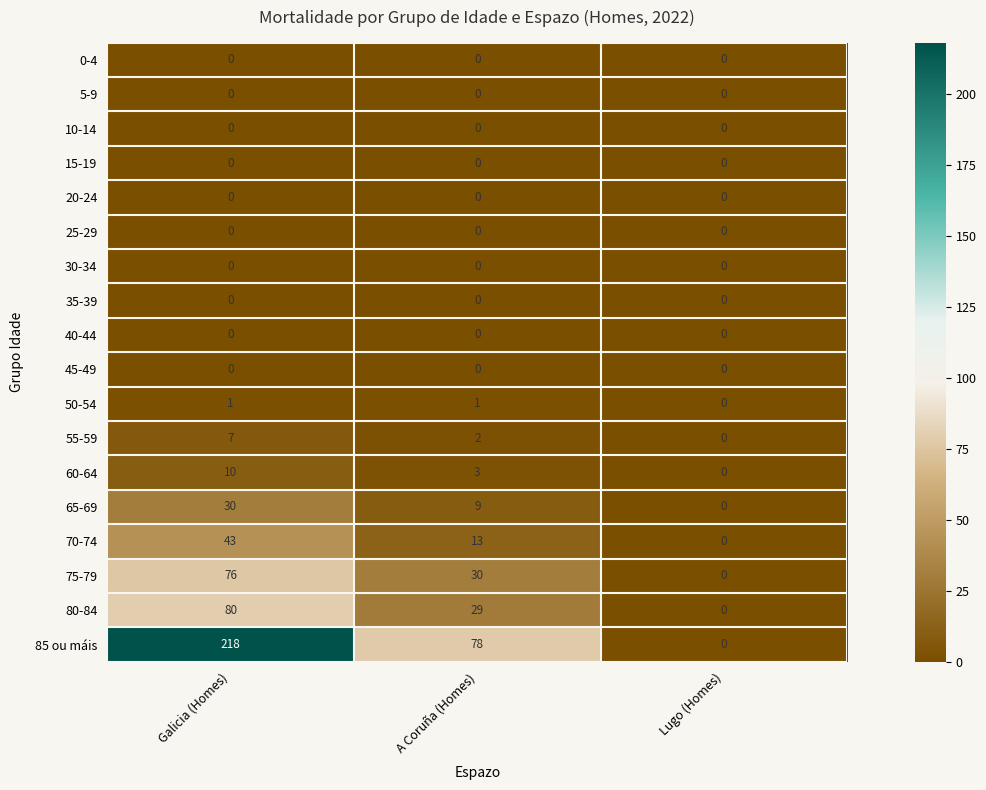

Which series has the largest total across all categories?

85 ou máis